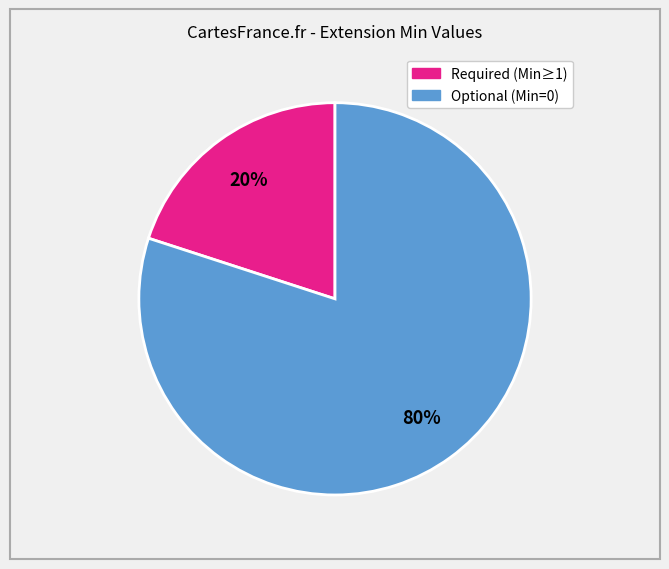

To the nearest percent, what is the average slice percentage?

50%